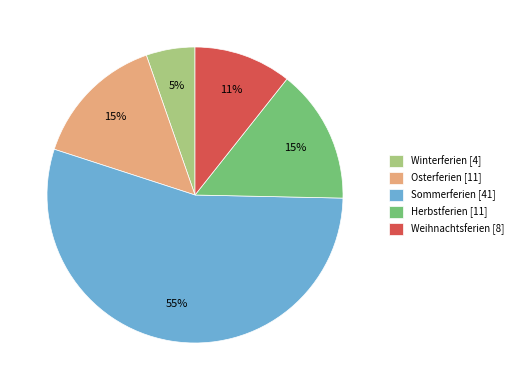

Does Winterferien account for over 50% of the chart?

No